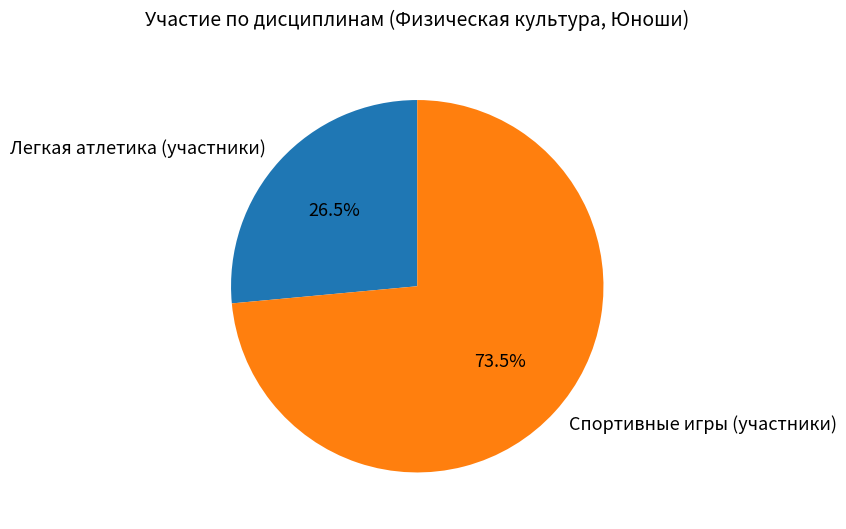

How much of the chart is everything except Легкая атлетика (участники)?

73.5%